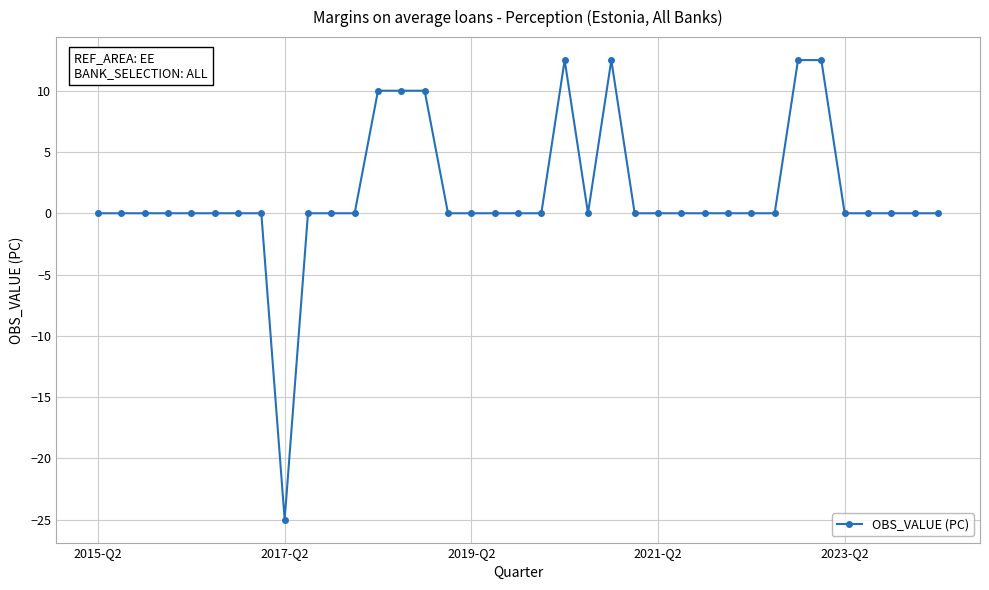

What is the difference between the maximum and second lowest values?

12.5